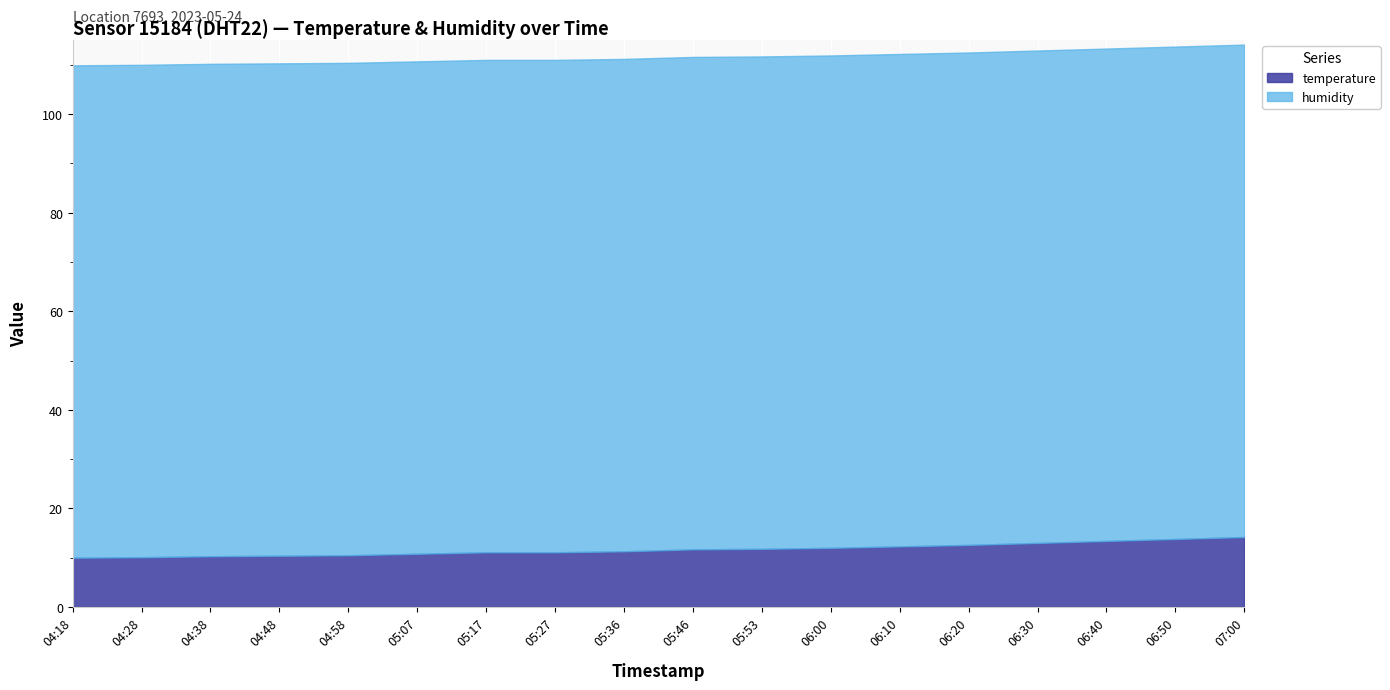

At which label is humidity closest to 99?

04:18